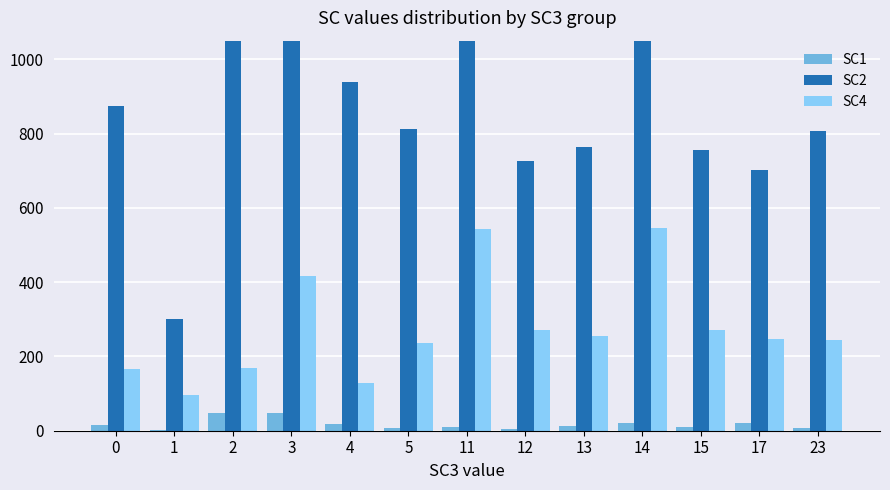

What are all the series names shown in the legend?

SC1, SC2, SC4